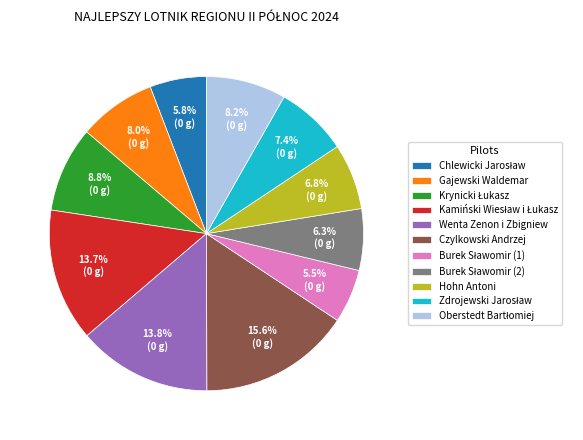

Which category has the biggest portion of the pie?

Czylkowski Andrzej